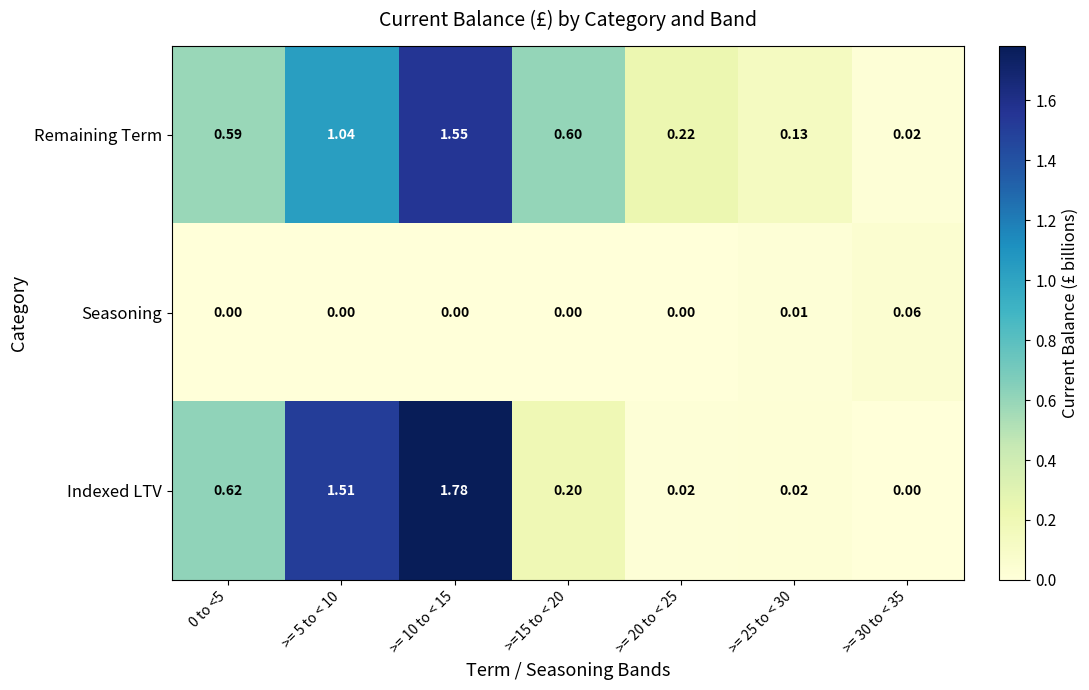

Which series has the largest range (max minus min)?

Indexed LTV